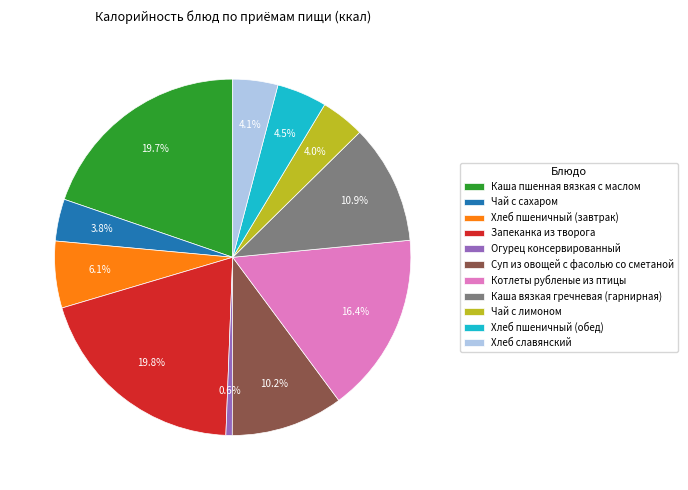

To the nearest percent, what is the average slice percentage?

9%